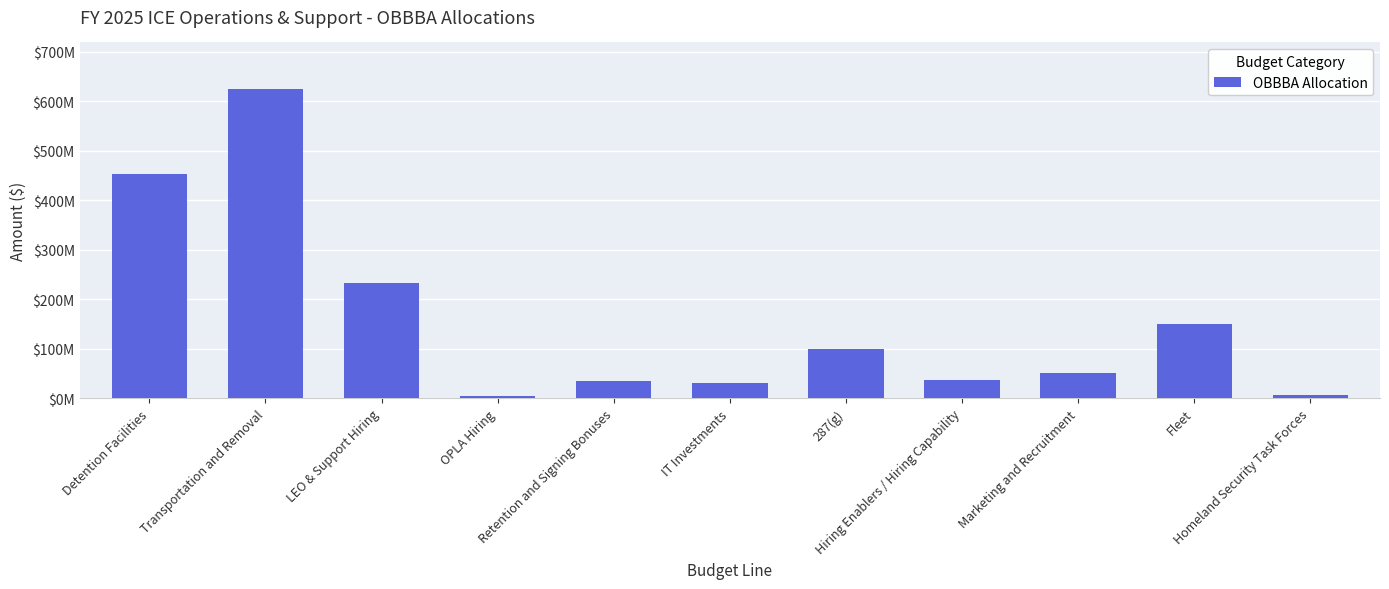

What is the label of the 2nd bar from the right?

Fleet